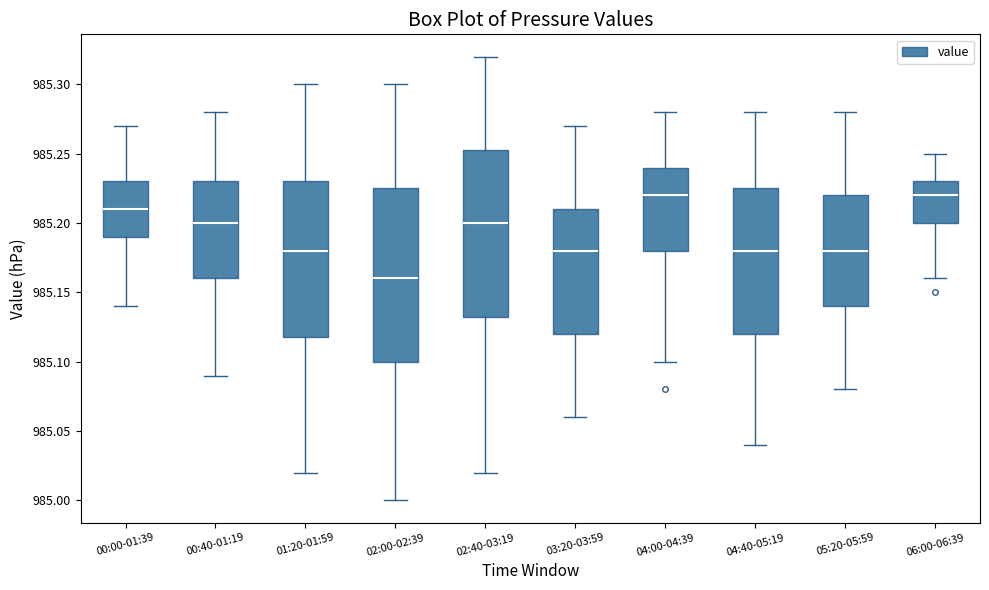

Reading left to right, read every box against the y-axis: the position of its median line, the range the box covers, and the ends of its whiskers. The values are not printed on the chart, so give them approximately, as read against the axis.

00:00-01:39: median 985.210, box 985.190 to 985.230, whiskers 985.140 to 985.270
00:40-01:19: median 985.200, box 985.160 to 985.230, whiskers 985.090 to 985.280
01:20-01:59: median 985.180, box 985.120 to 985.230, whiskers 985.020 to 985.300
02:00-02:39: median 985.160, box 985.100 to 985.225, whiskers 985.000 to 985.300
02:40-03:19: median 985.200, box 985.135 to 985.255, whiskers 985.020 to 985.320
03:20-03:59: median 985.180, box 985.120 to 985.210, whiskers 985.060 to 985.270
04:00-04:39: median 985.220, box 985.180 to 985.240, whiskers 985.100 to 985.280
04:40-05:19: median 985.180, box 985.120 to 985.225, whiskers 985.040 to 985.280
05:20-05:59: median 985.180, box 985.140 to 985.220, whiskers 985.080 to 985.280
06:00-06:39: median 985.220, box 985.200 to 985.230, whiskers 985.160 to 985.250